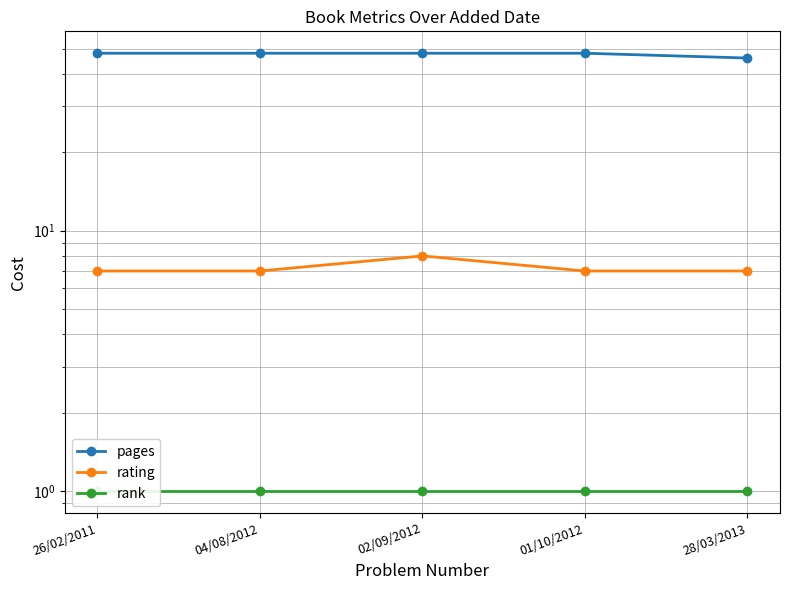

What are all the series names shown in the legend?

pages, rating, rank